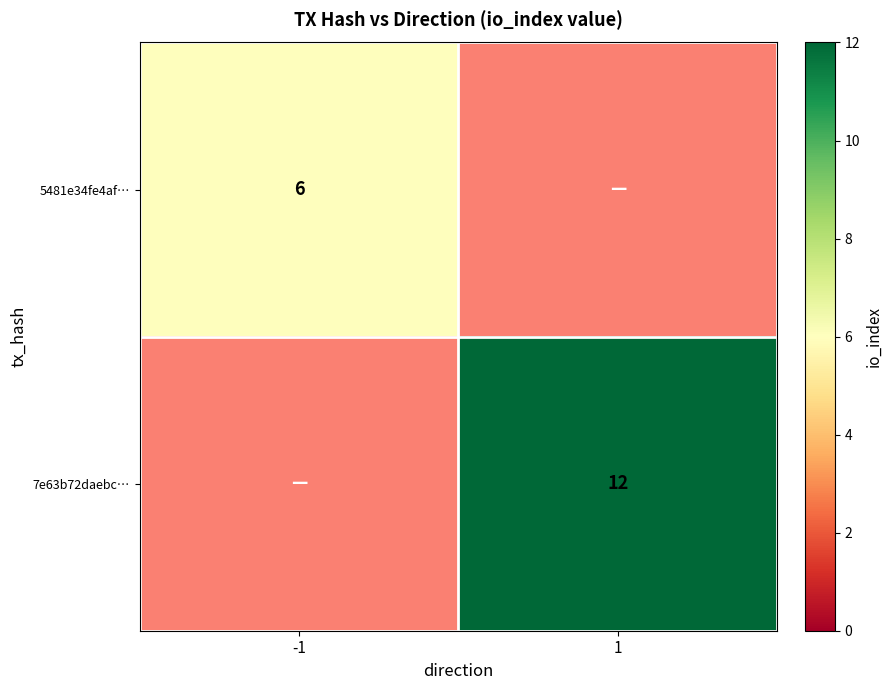

True or false: 5481e34fe4af… has a value of 6 at -1.

True